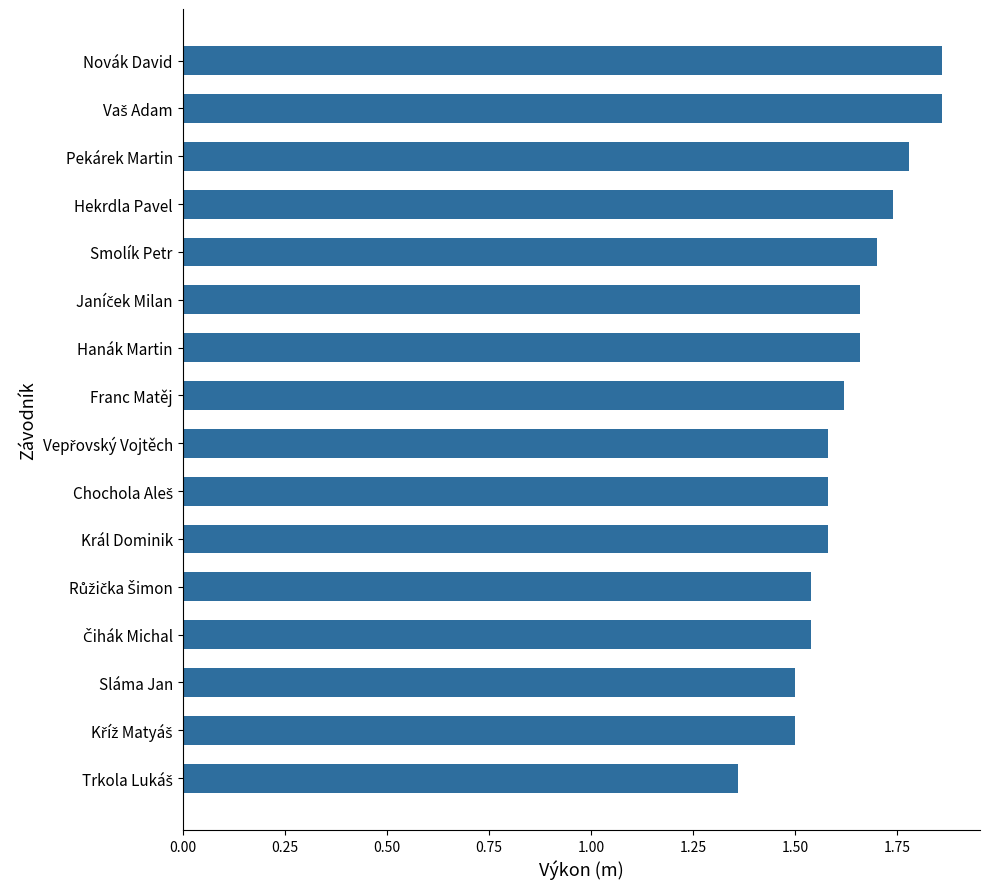

What is the label of the 9th bar from the bottom?

Franc Matěj